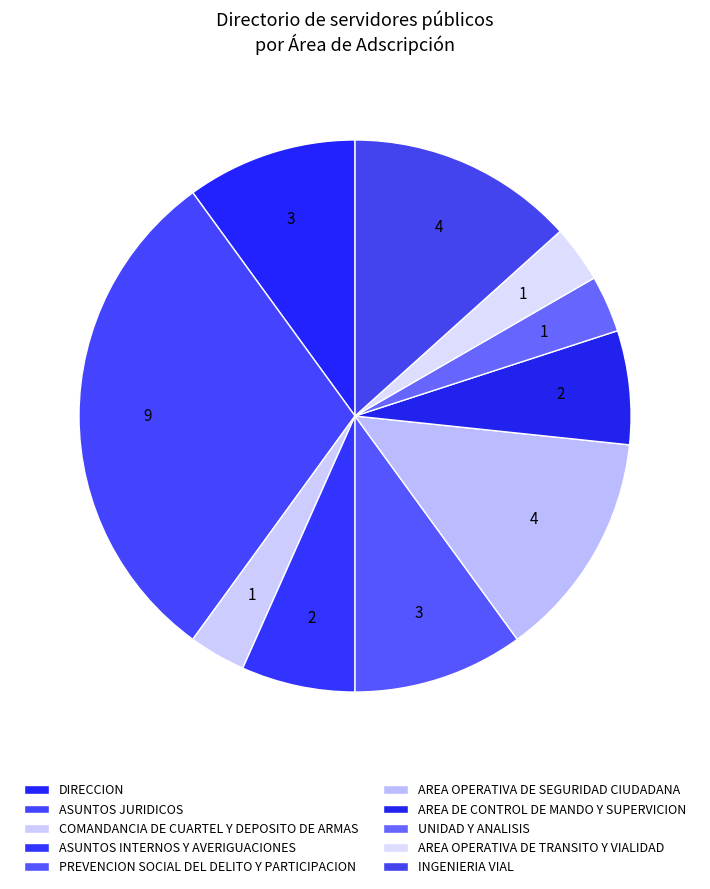

Rank the categories by value from highest to lowest.

ASUNTOS JURIDICOS, AREA OPERATIVA DE SEGURIDAD CIUDADANA, INGENIERIA VIAL, DIRECCION, PREVENCION SOCIAL DEL DELITO Y PARTICIPACION, ASUNTOS INTERNOS Y AVERIGUACIONES, AREA DE CONTROL DE MANDO Y SUPERVICION, COMANDANCIA DE CUARTEL Y DEPOSITO DE ARMAS, UNIDAD Y ANALISIS, AREA OPERATIVA DE TRANSITO Y VIALIDAD